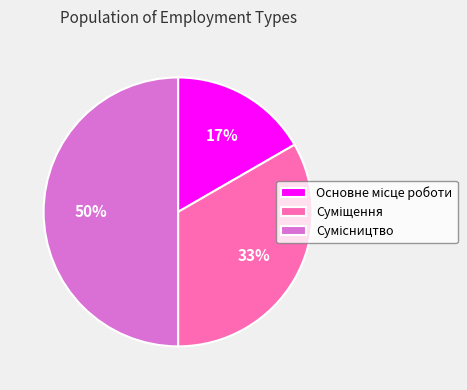

Count the number of slices in the pie.

3